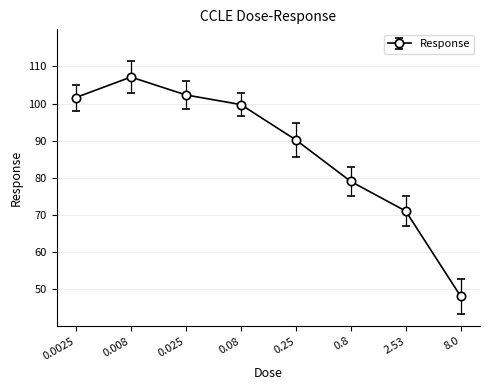

What is the difference between the maximum and second lowest values?

36.1